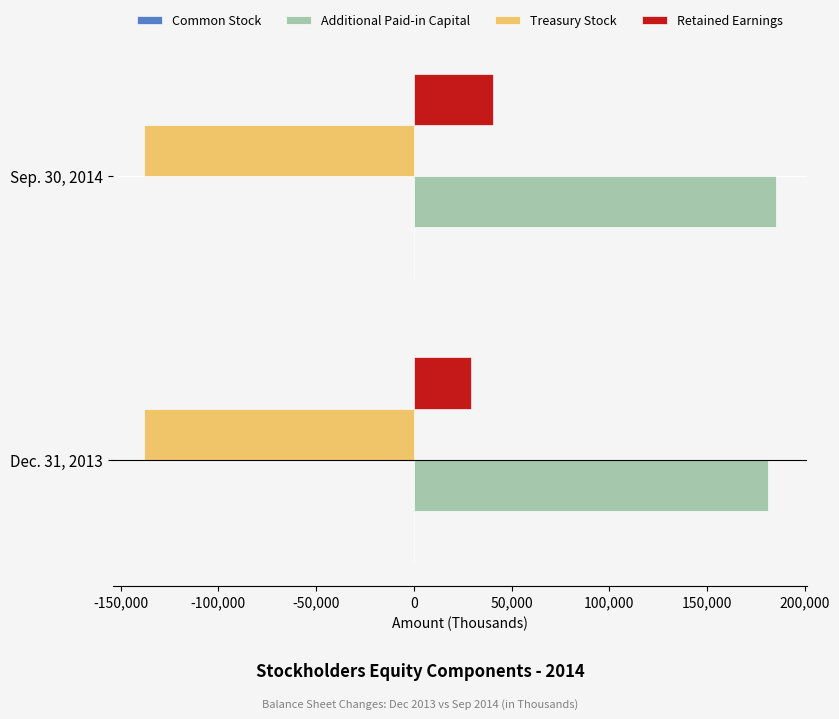

The value of Retained Earnings at Sep. 30, 2014 is 55665. True or false?

False